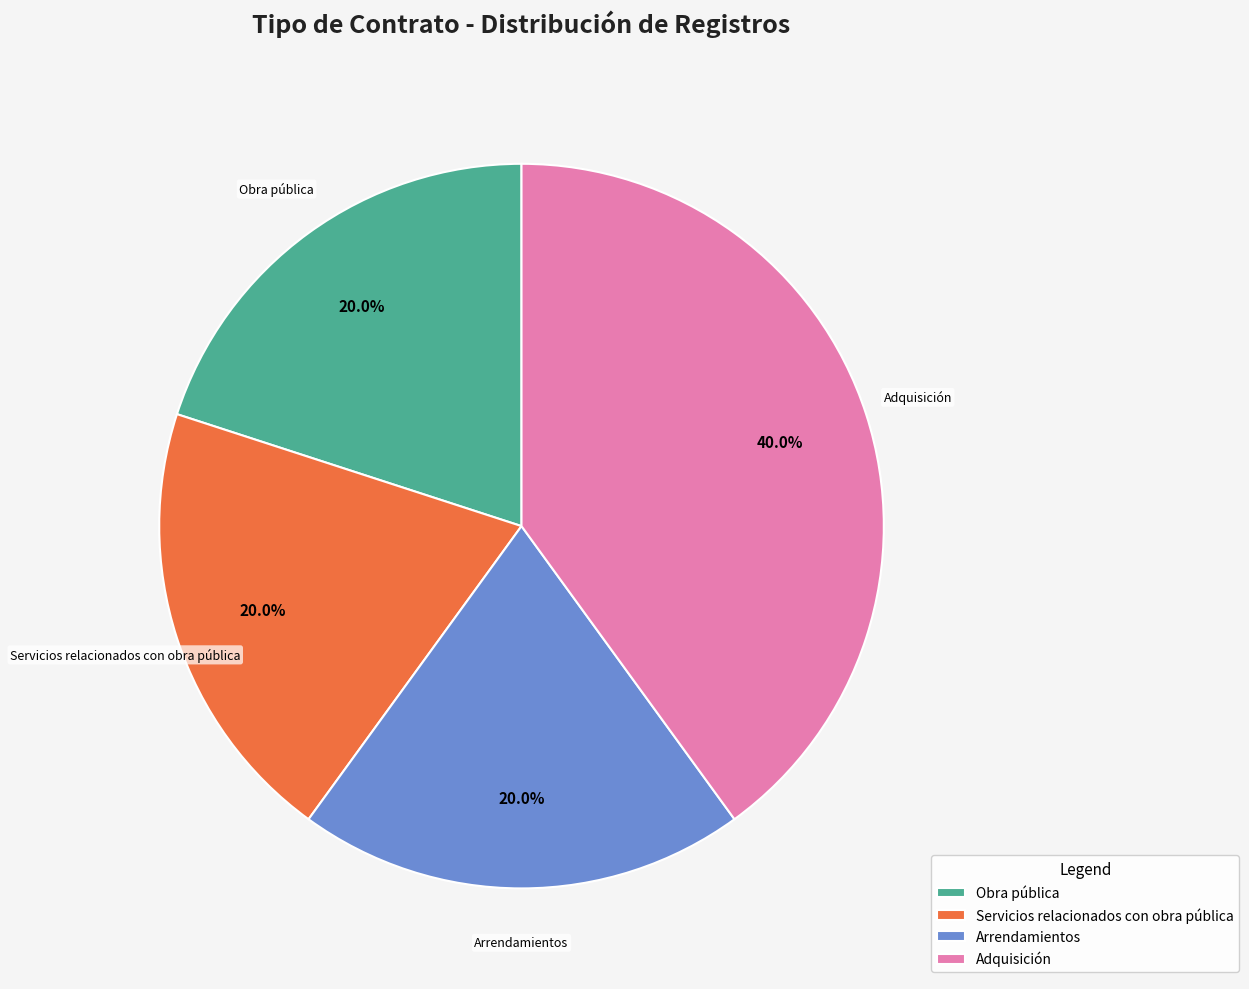

What is the ratio of the value at Arrendamientos to the value at Servicios relacionados con obra pública?

1.0